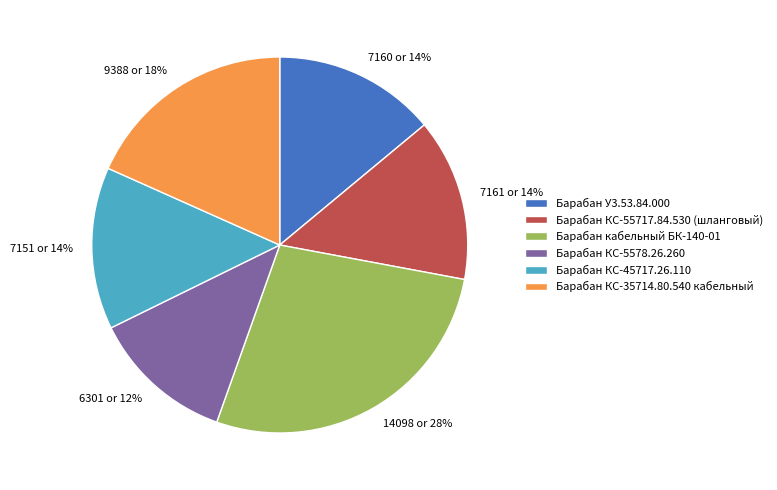

To the nearest percent, what is the combined percentage of Барабан КС-45717.26.110 and Барабан У3.53.84.000?

28%